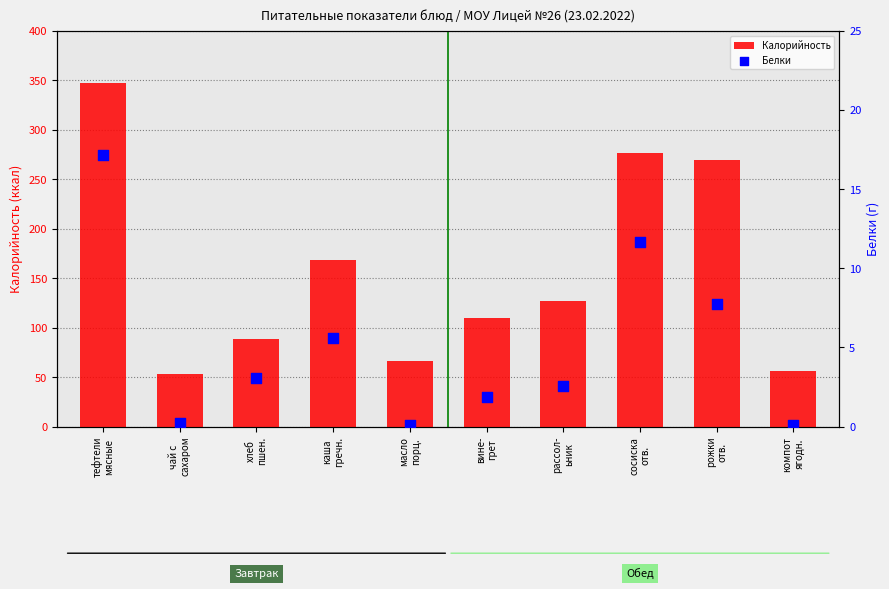

What are all the series names shown in the legend?

Калорийность, Белки